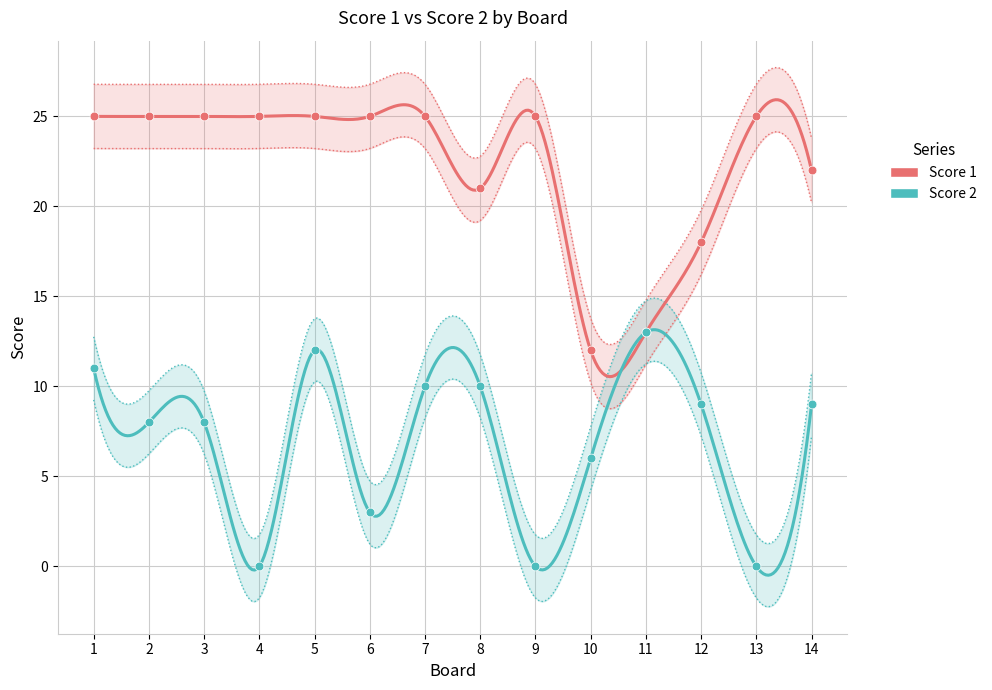

Which series contains the highest Y value?

Score 1